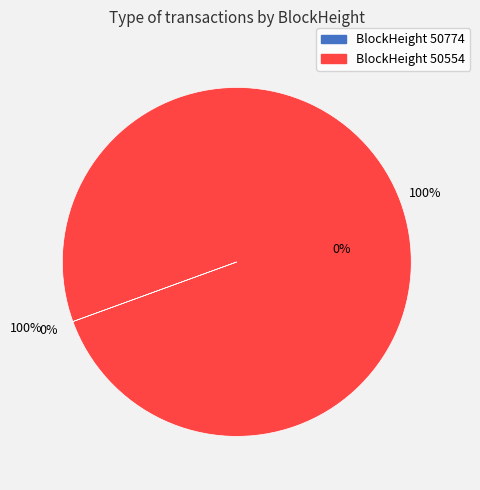

Count the number of slices in the pie.

2